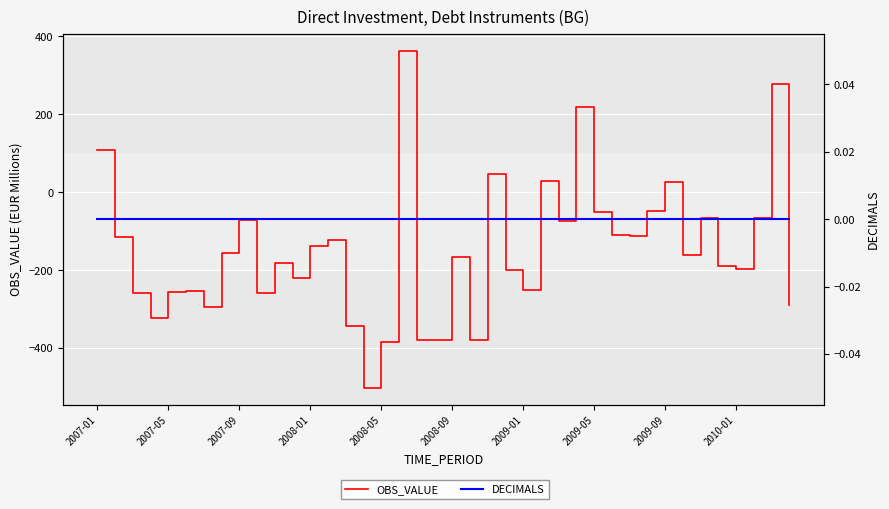

Which series changed the most between 2007-09 and 11?

OBS_VALUE